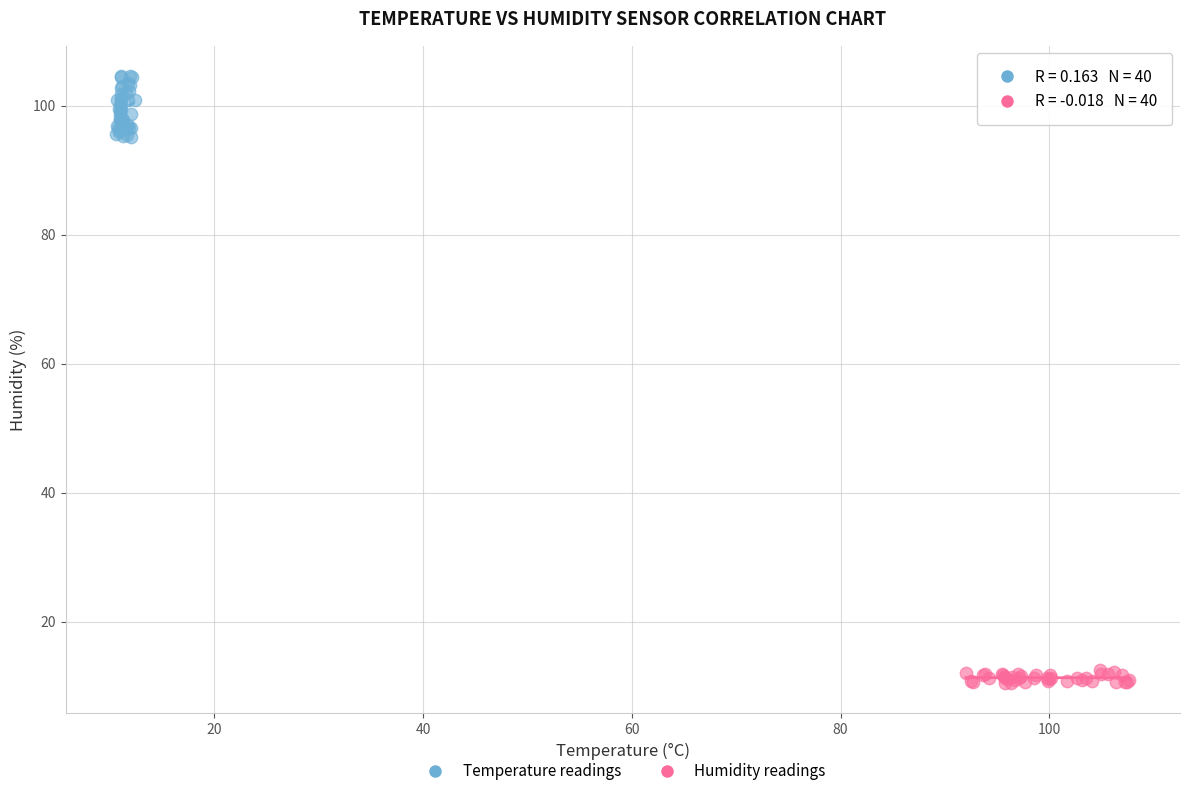

Which series reaches the maximum Y coordinate?

Temperature readings